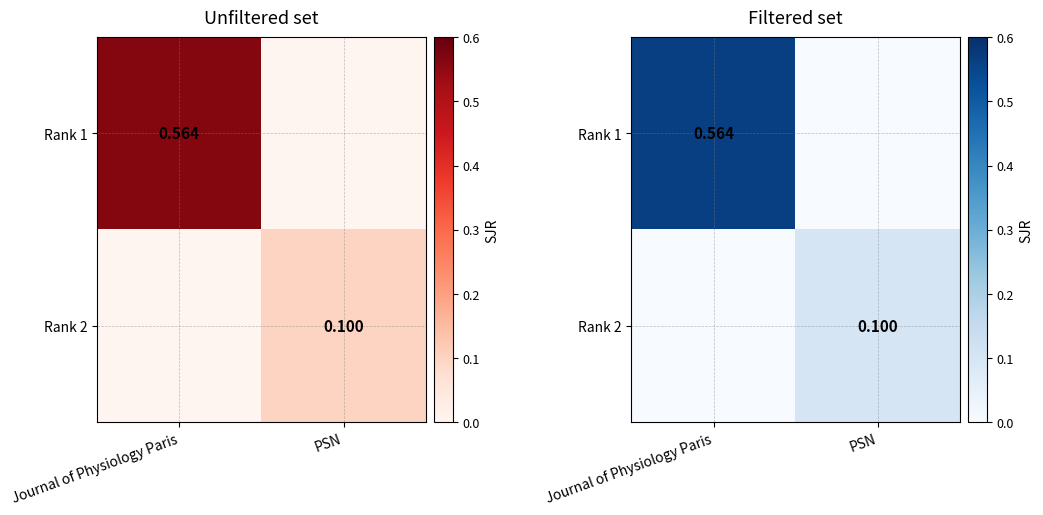

Which label corresponds to the largest value in the chart?

Journal of Physiology Paris